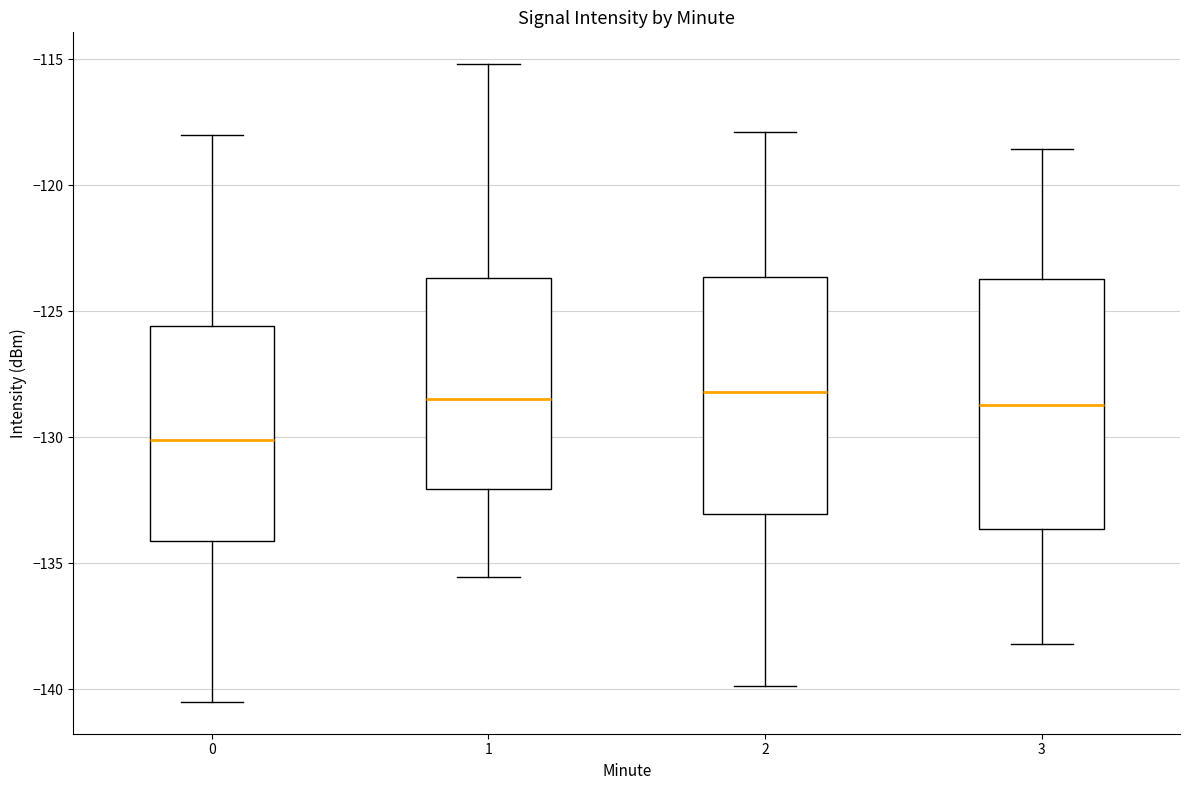

Which box is the tallest, from its lower edge to its upper edge?

3